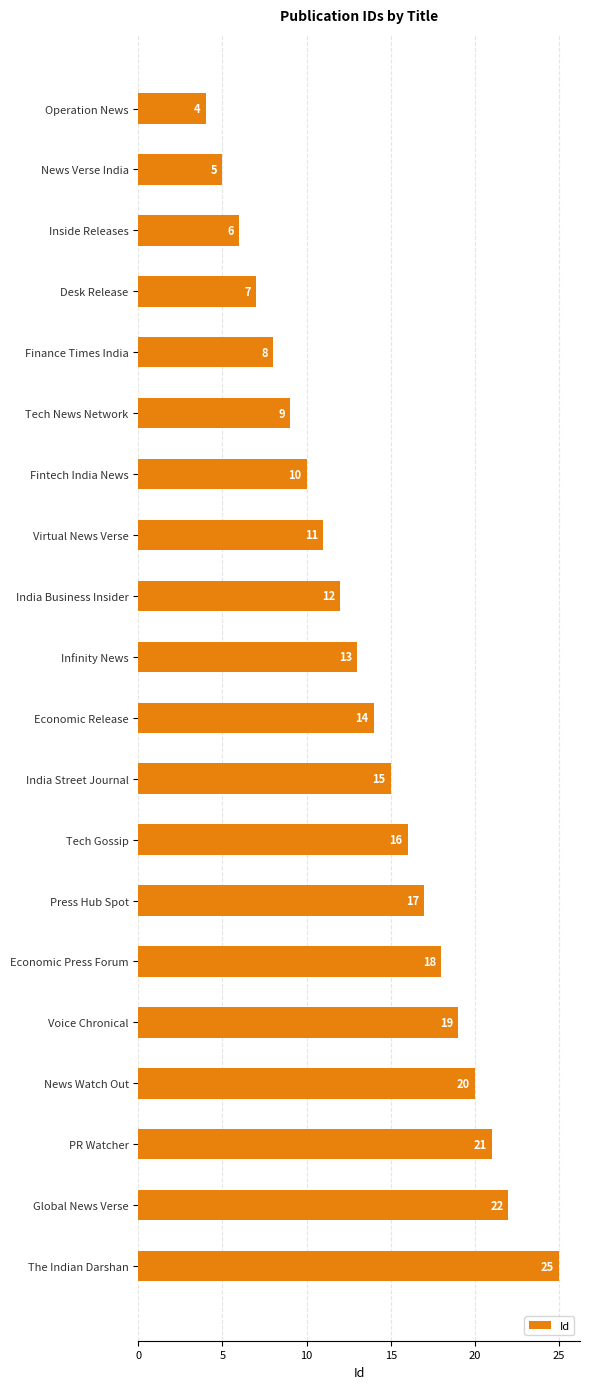

What is the difference between the second highest and minimum values?

18